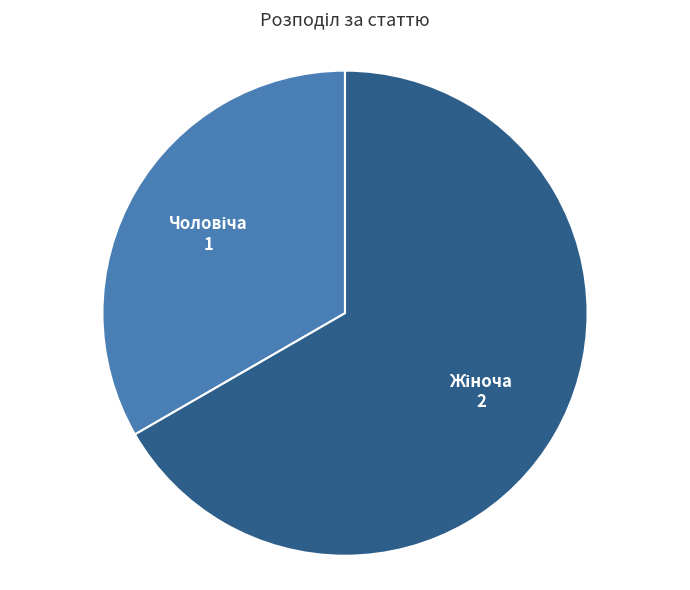

Is there a majority slice in this chart?

Yes